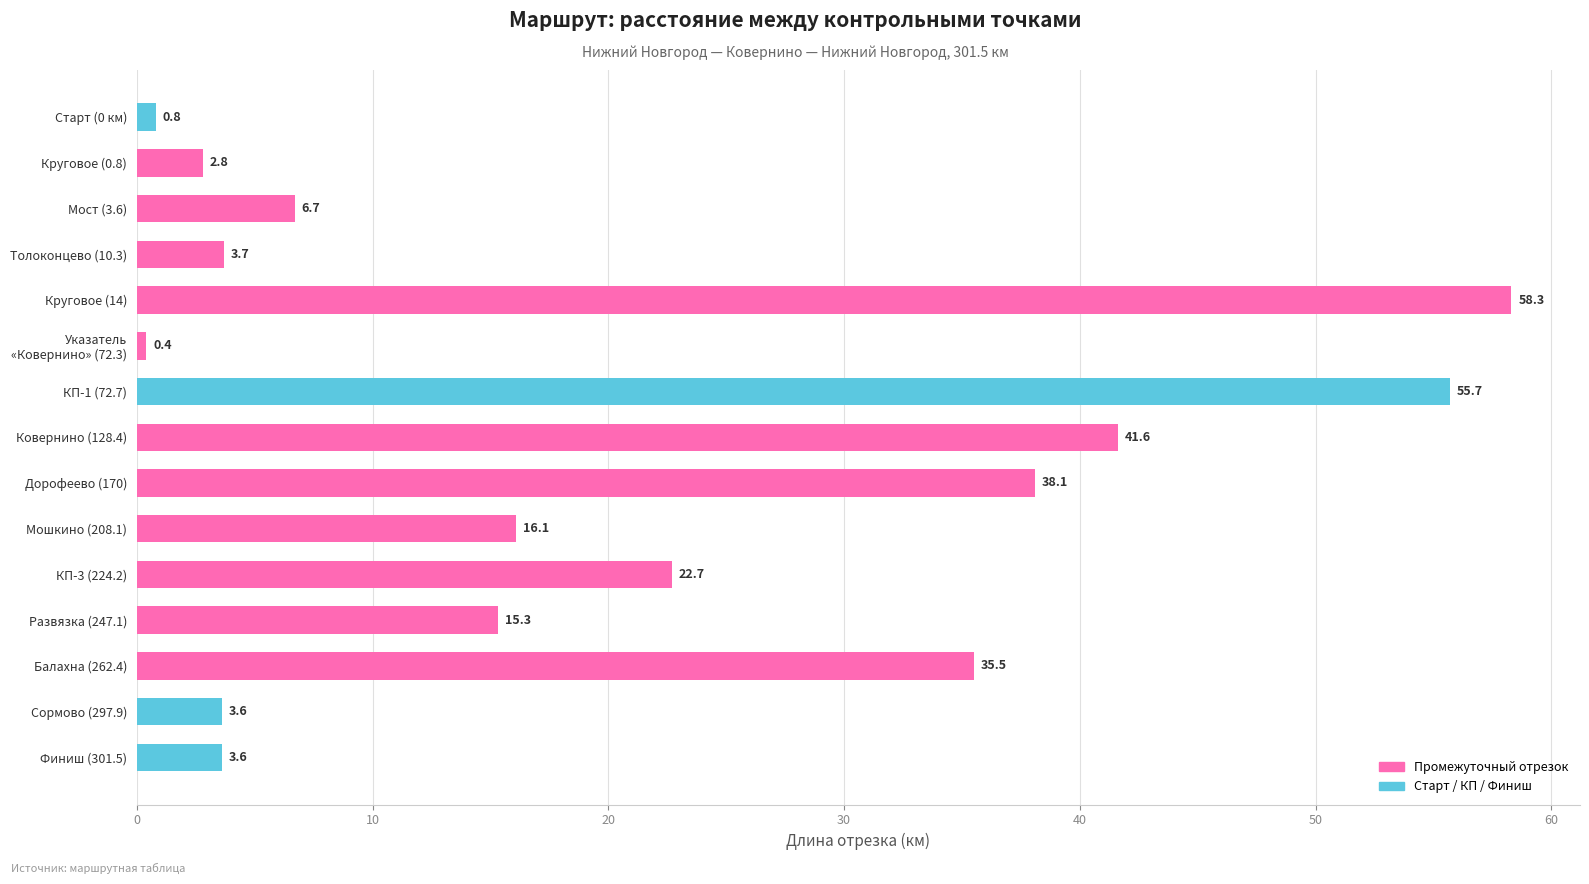

Which has a higher value, Толоконцево (10.3) or Мошкино (208.1)?

Мошкино (208.1)